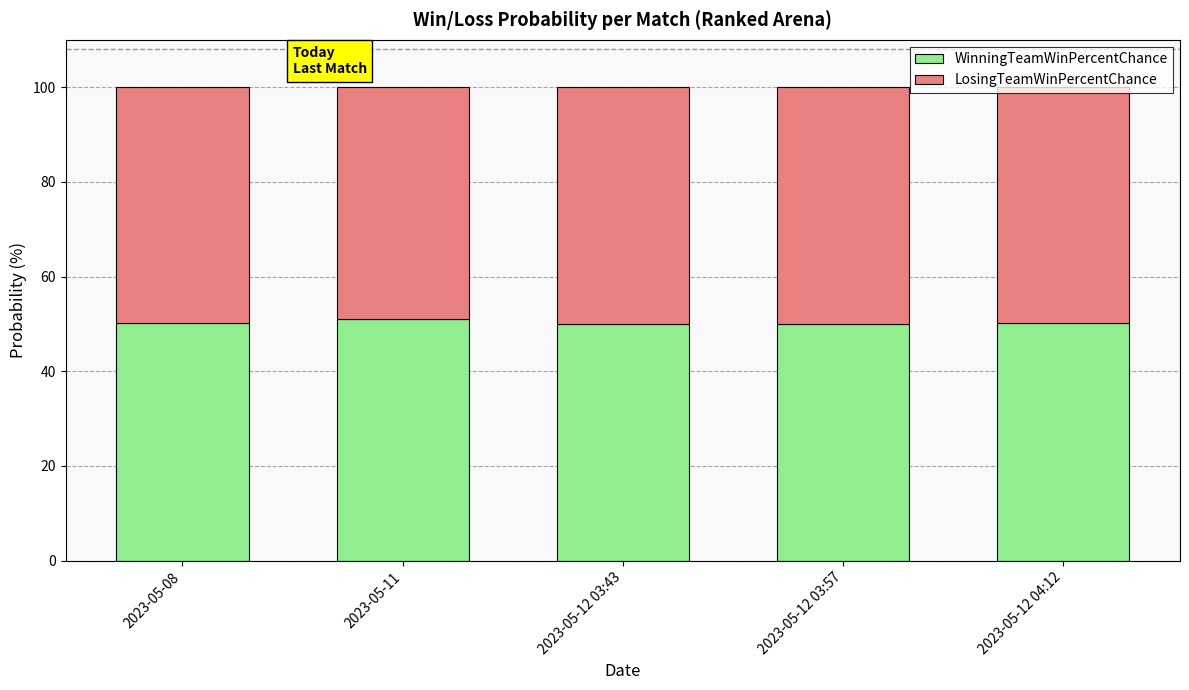

Are the bars horizontal?

No